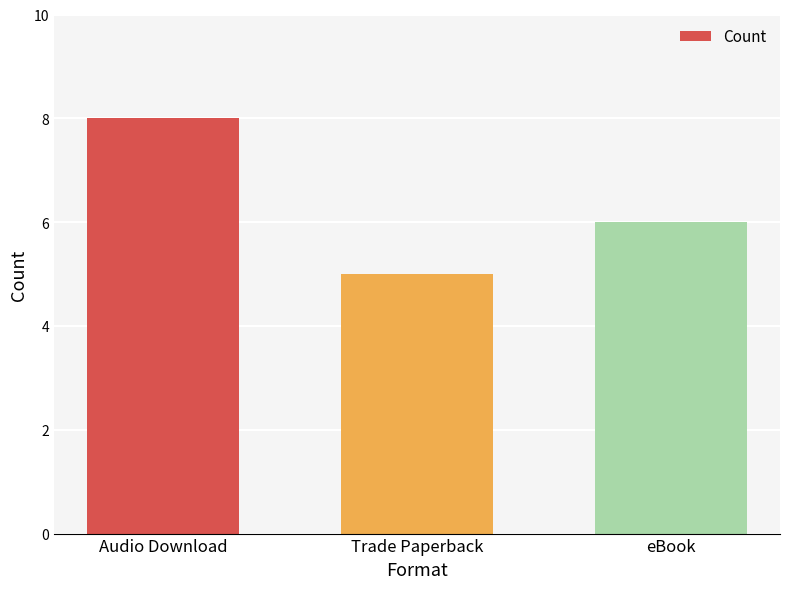

At which label does the data first exceed 6?

Audio Download